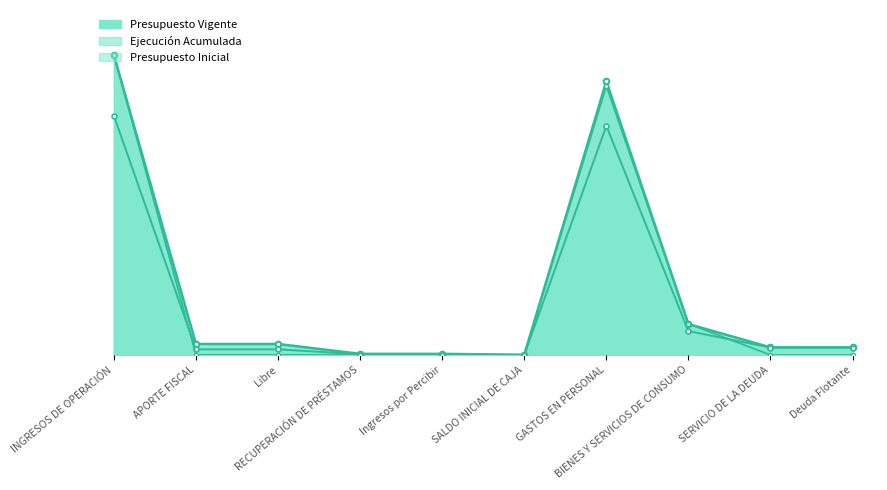

The value of Ejecución Acumulada at INGRESOS DE OPERACIÓN is 30276672. True or false?

False